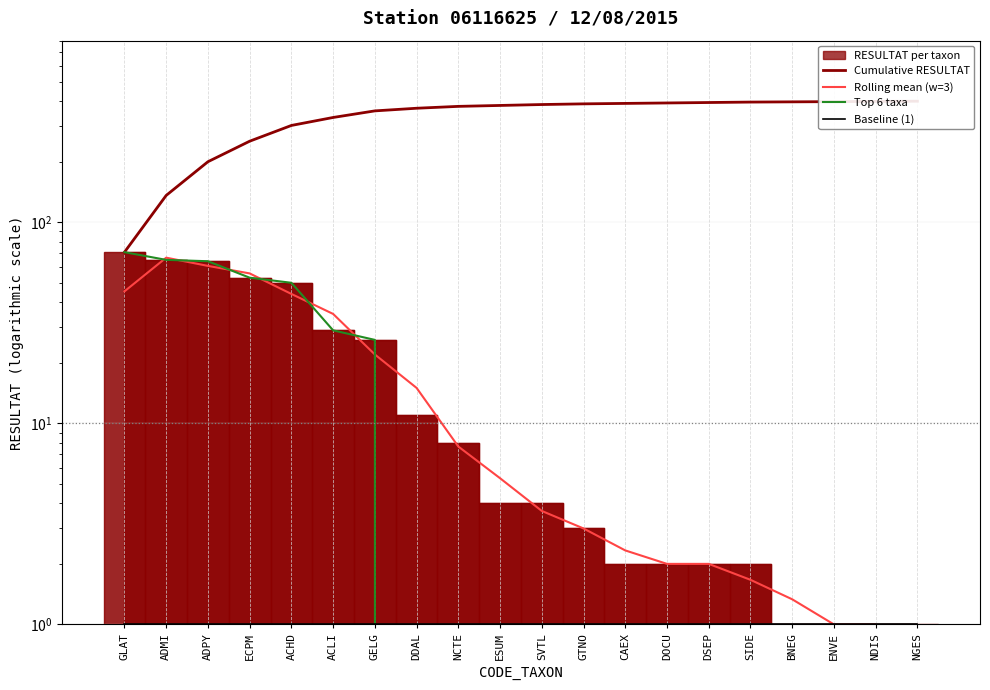

What is the difference between the second highest and minimum values in the Rolling mean (w=3) series?

60.0